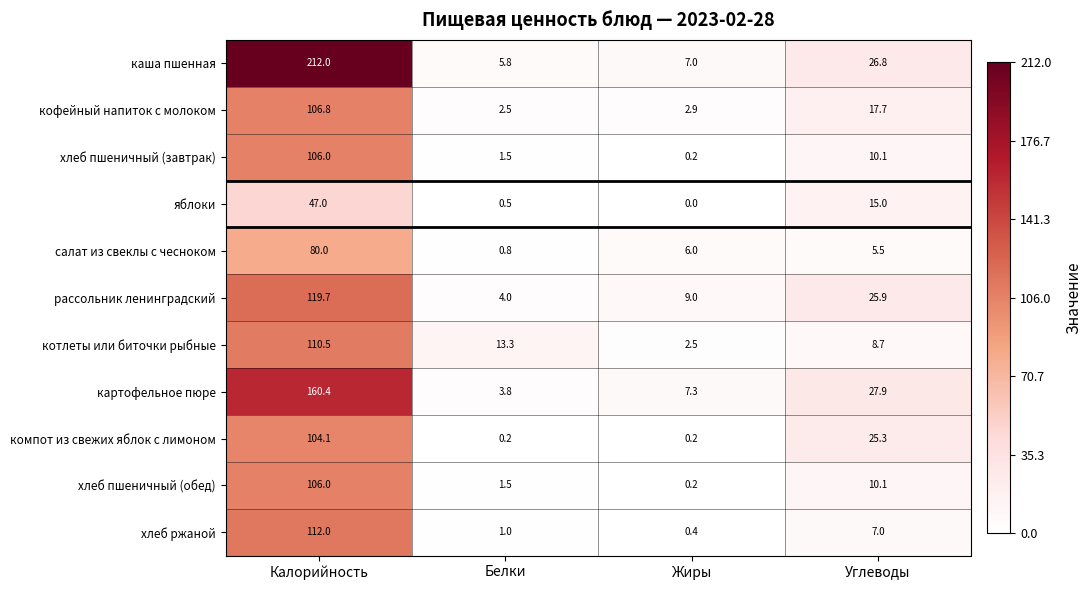

At how many categories does at least one series exceed 107?

1